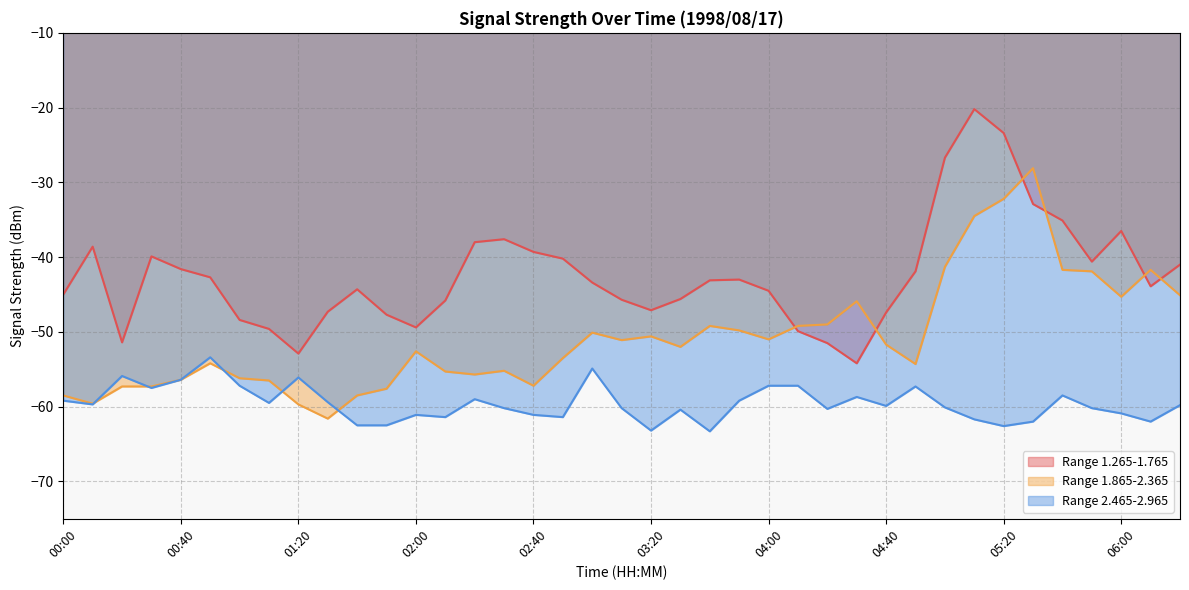

What value does the Range 2.465-2.965 series have at 01:40?

-62.5